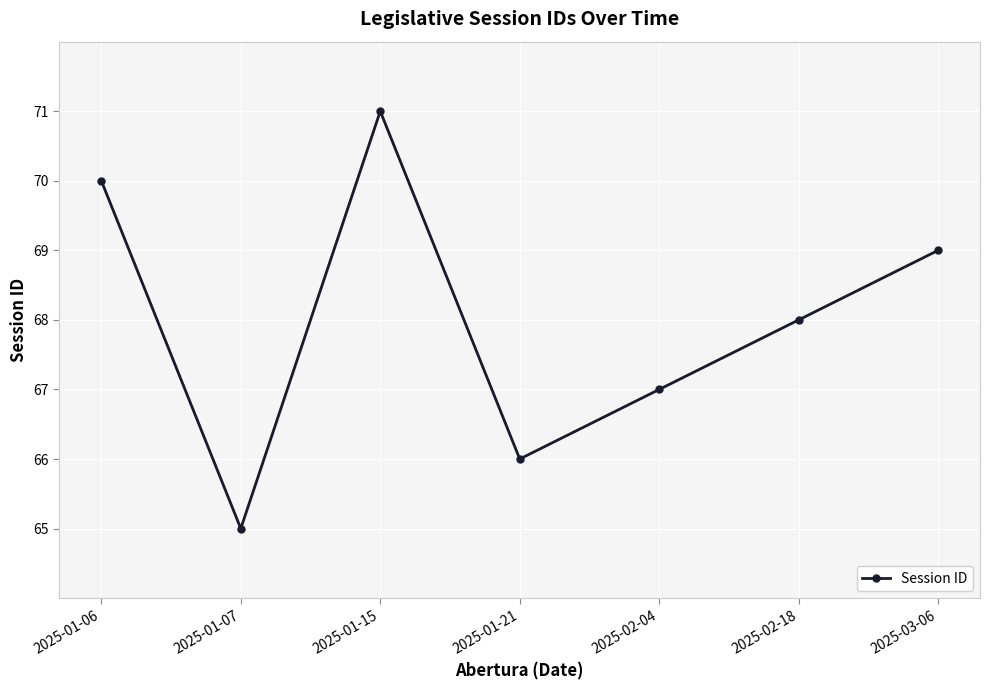

At which label does the data first exceed 68?

2025-01-06